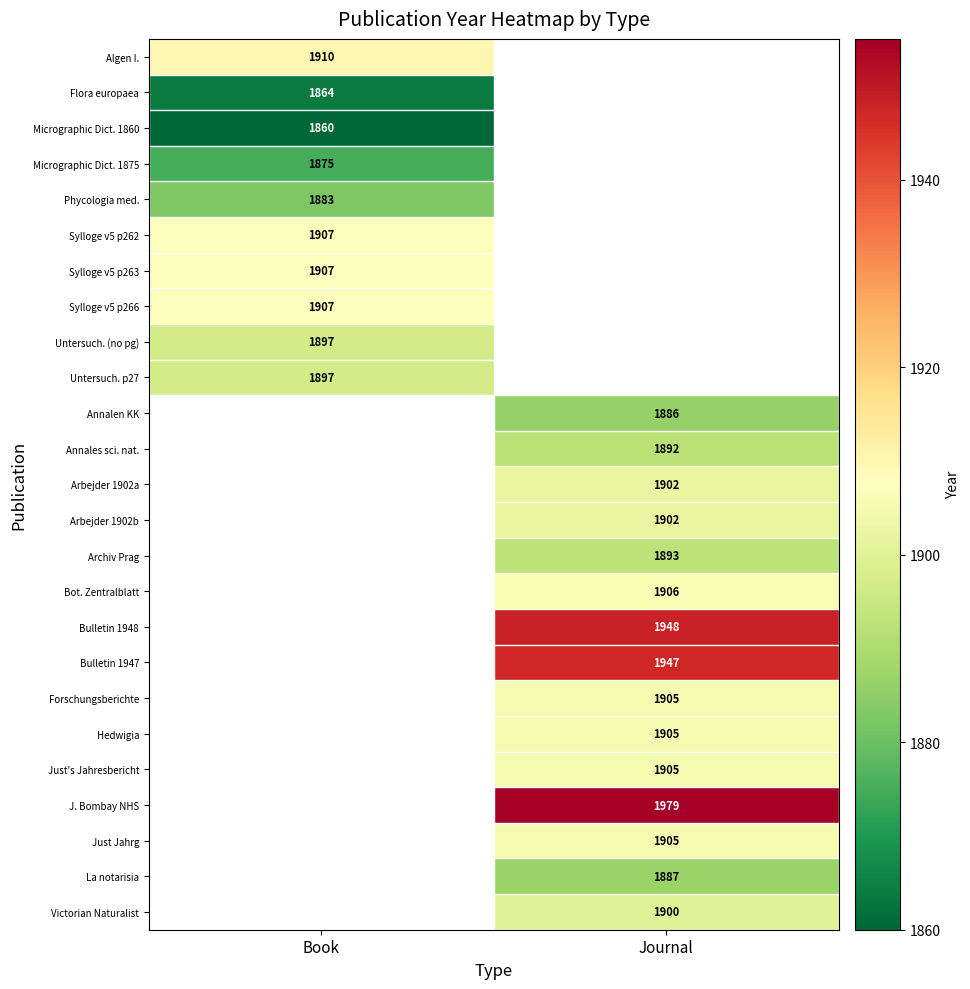

The value of La notarisia at Journal is 1111.8. True or false?

False